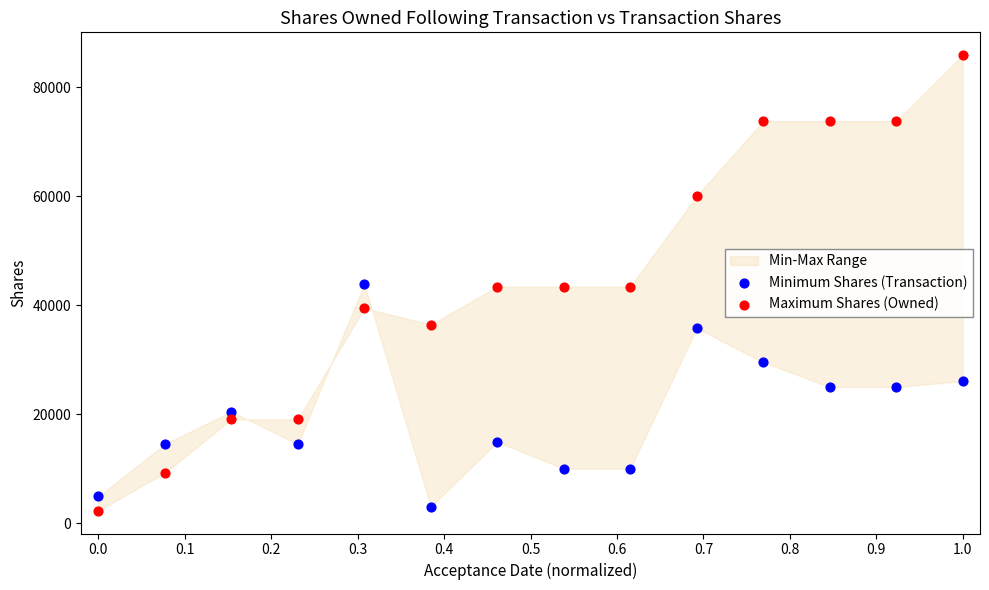

Across all data points, what is the range of Y values (max minus min)?

83638